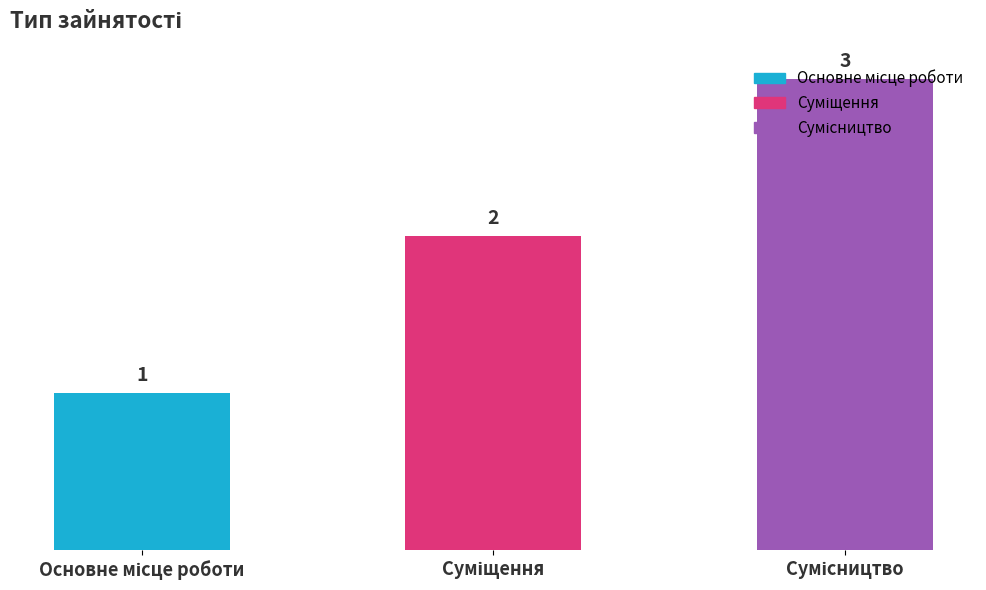

What is the value of the 1st bar from the left?

1